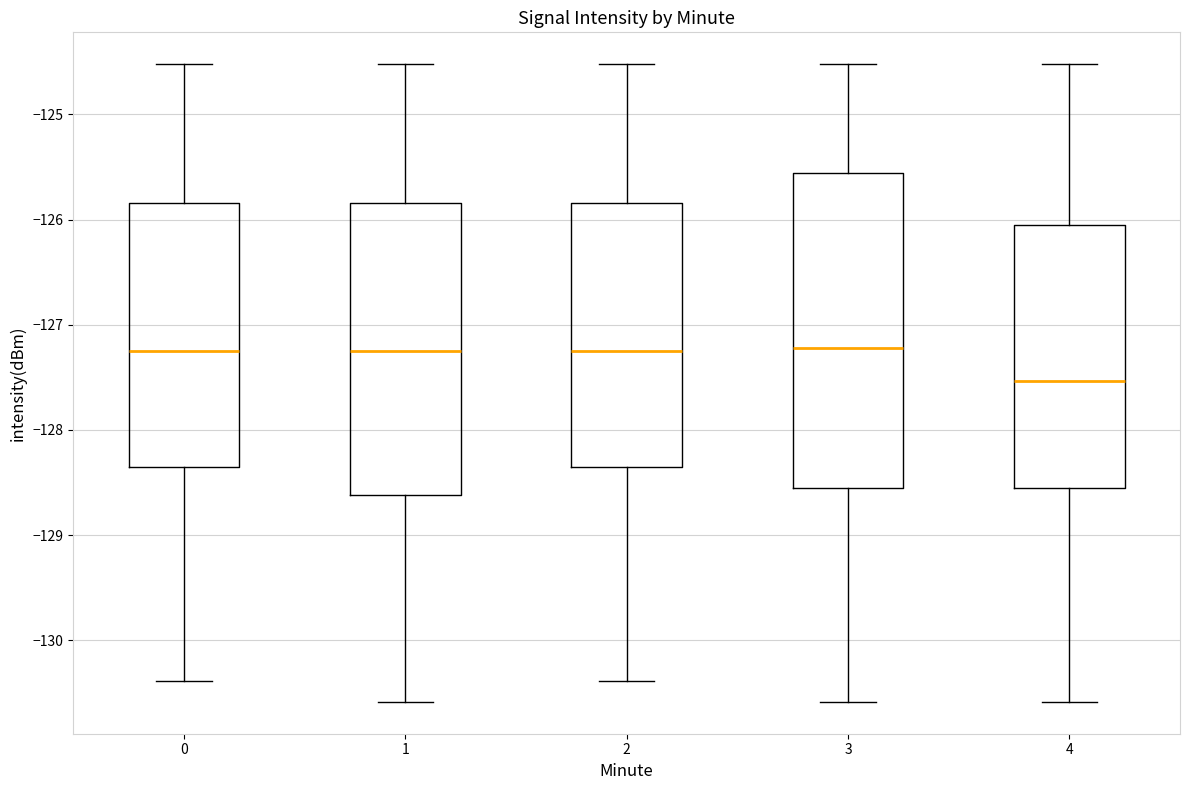

Reading left to right, transcribe this box plot: for each box, give where its median line is, the range the box spans, and where its two whiskers end, as read against the y-axis. The values are not printed on the chart, so give them approximately, as read against the axis.

0: median -127.2, box -128.4 to -125.8, whiskers -130.4 to -124.5
1: median -127.2, box -128.6 to -125.8, whiskers -130.6 to -124.5
2: median -127.2, box -128.4 to -125.8, whiskers -130.4 to -124.5
3: median -127.2, box -128.6 to -125.6, whiskers -130.6 to -124.5
4: median -127.5, box -128.6 to -126.1, whiskers -130.6 to -124.5